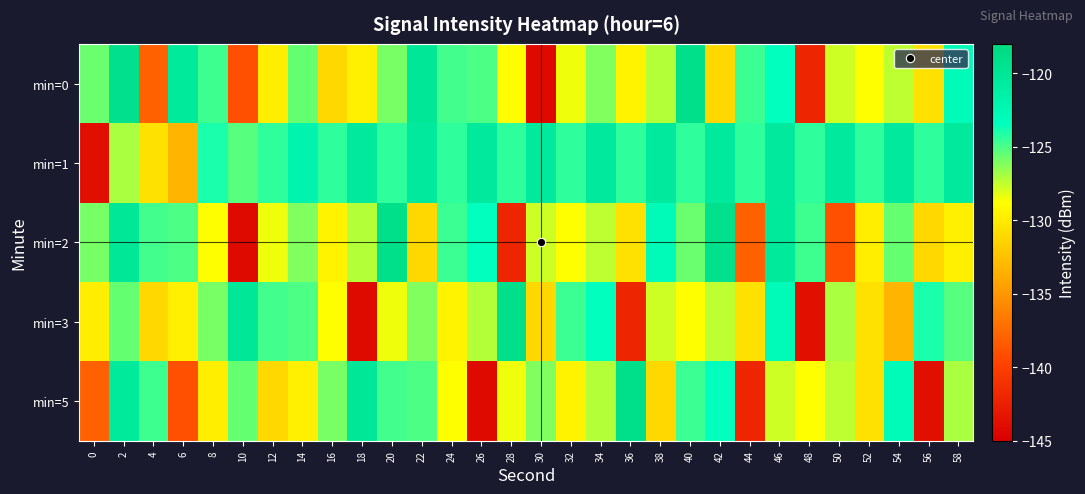

Rank the series by their maximum value, from highest to lowest.

min=0, min=2, min=3, min=5, min=1